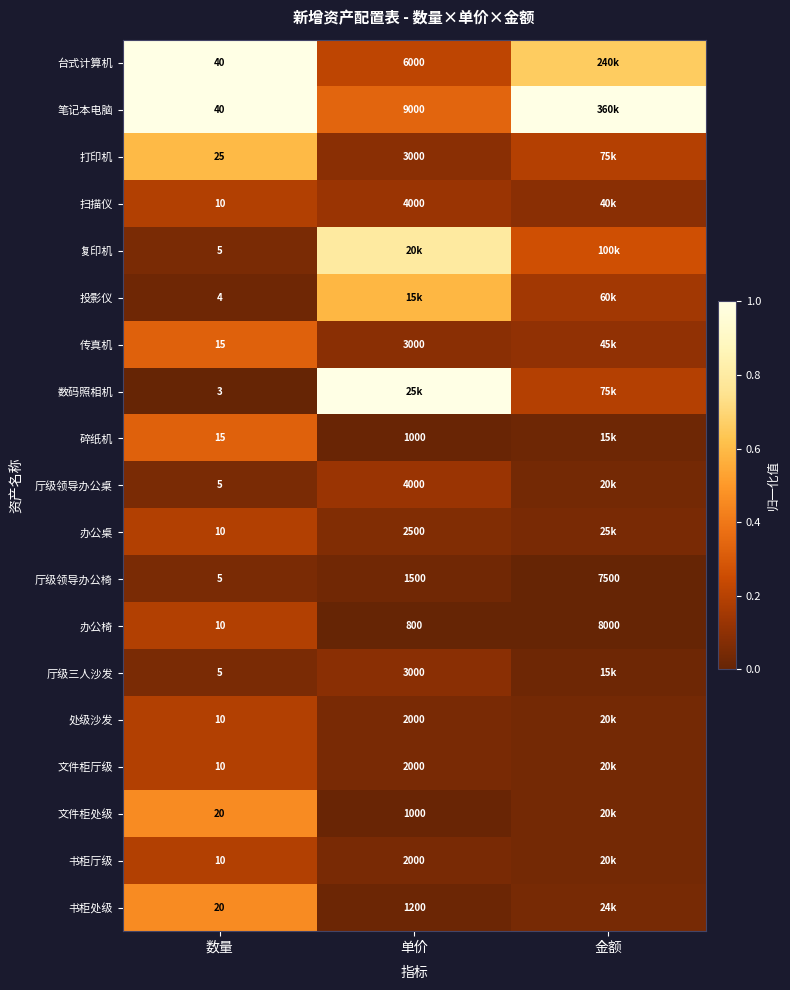

Is the value of 厅级领导办公椅 at 金额 greater than the value of 台式计算机 at 数量?

Yes